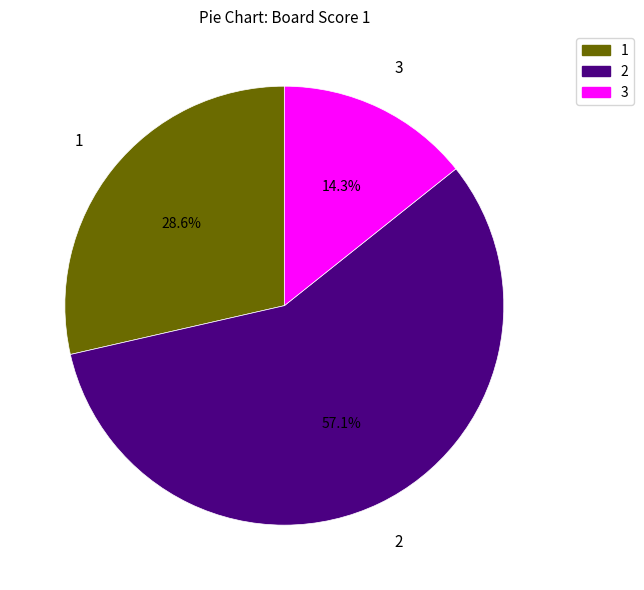

Count the number of slices in the pie.

3